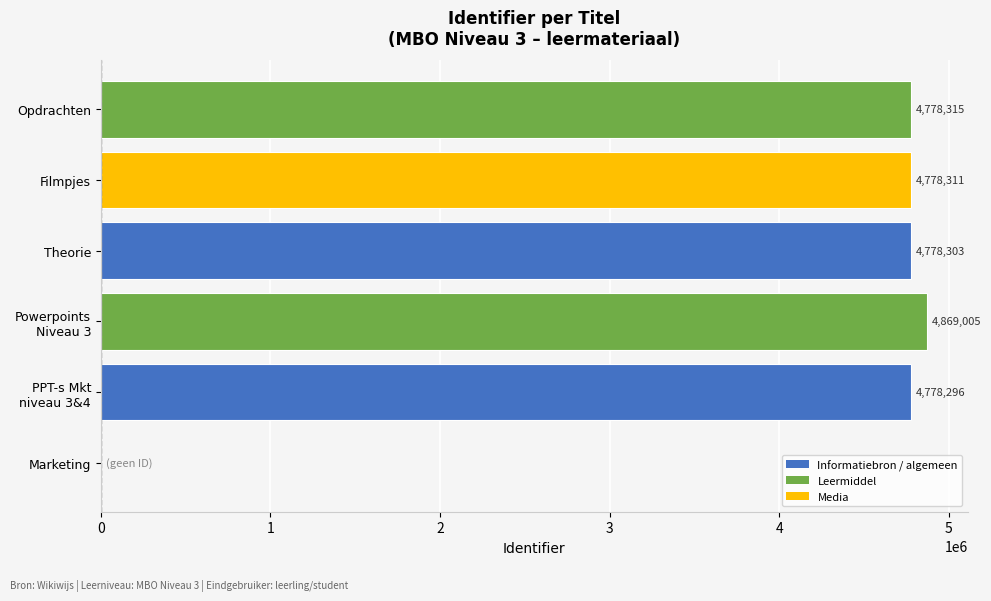

What is the approximate value at Opdrachten, to the nearest 50?

4778300